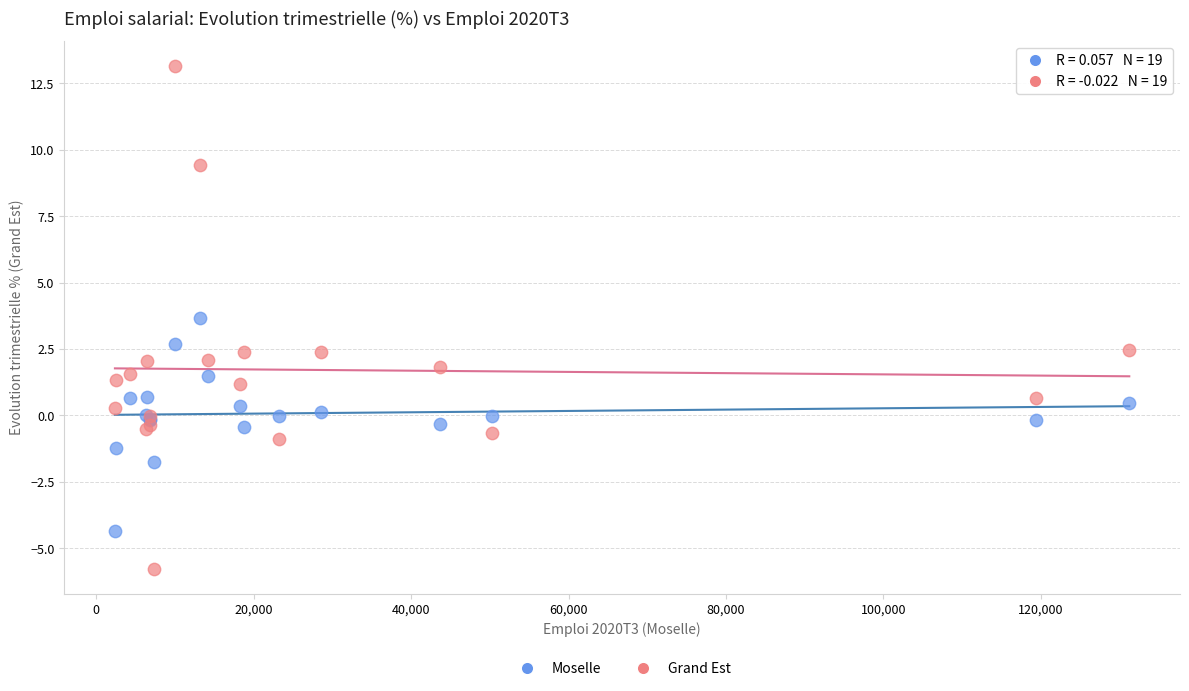

Across all series, what Y value is closest to 3?

2.7